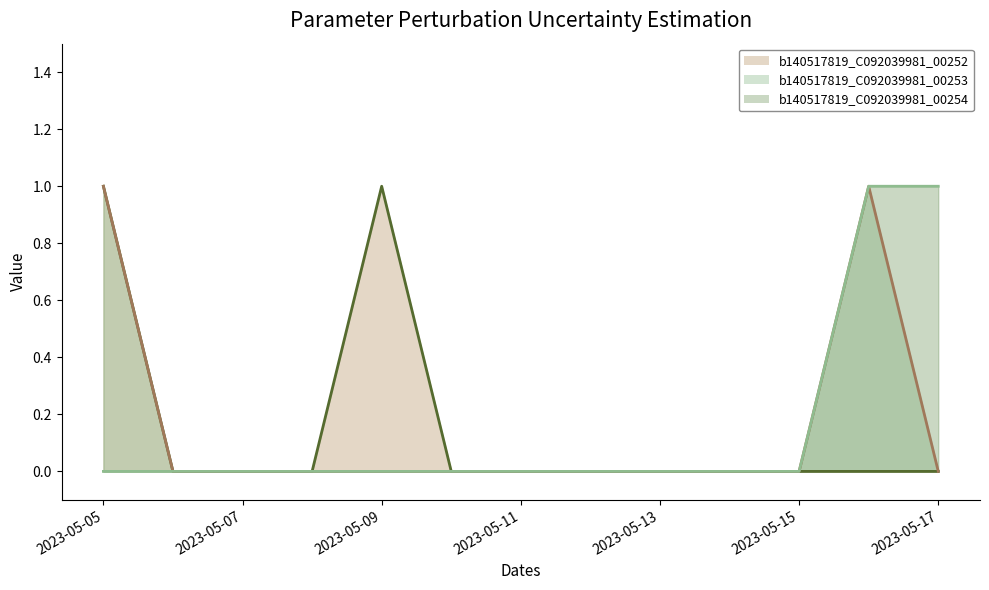

Does the chart display data point markers on the line(s)?

No